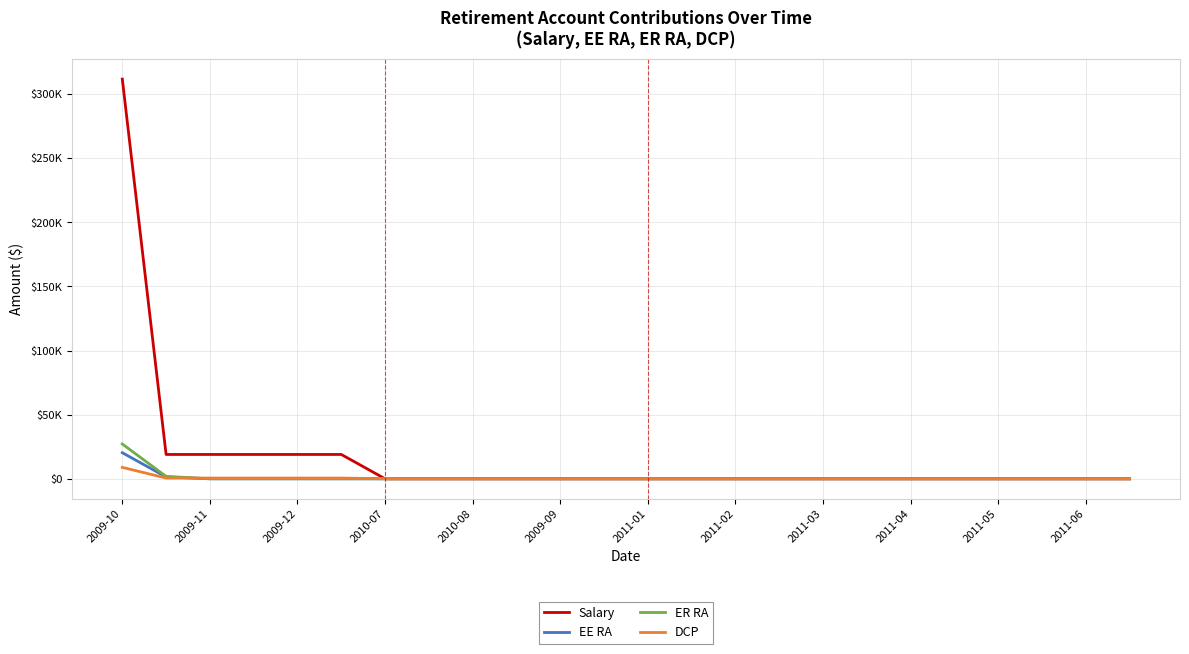

Does the chart display data point markers on the line(s)?

No